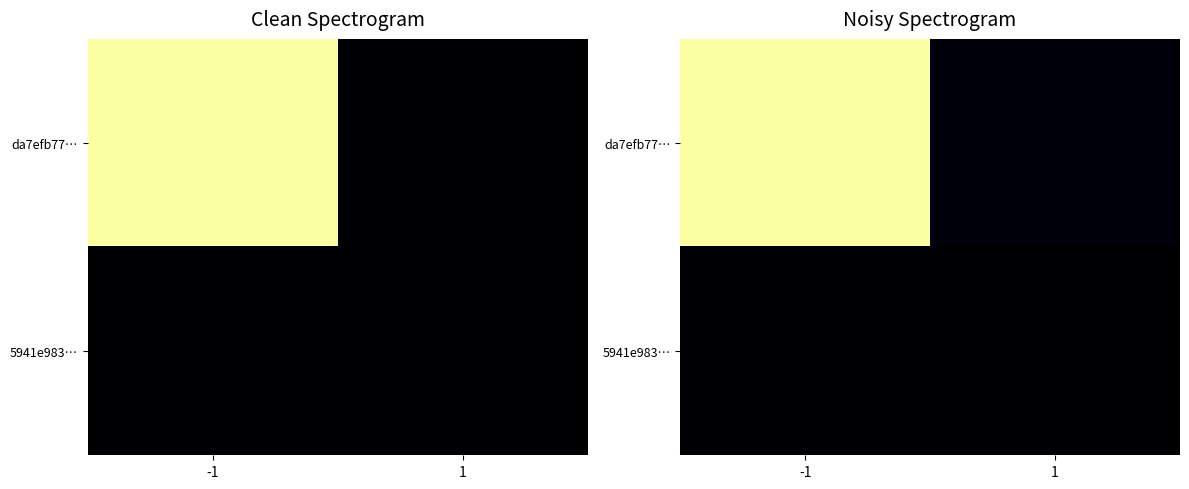

How many categories are shown in the chart?

2